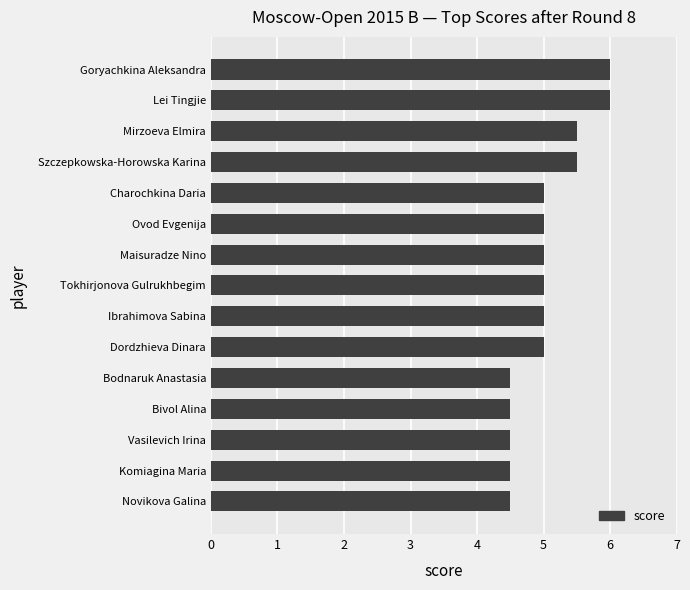

Reading top to bottom, what are all the values shown in this chart?

Goryachkina Aleksandra=6.0	Lei Tingjie=6.0	Mirzoeva Elmira=5.5	Szczepkowska-Horowska Karina=5.5	Charochkina Daria=5.0	Ovod Evgenija=5.0	Maisuradze Nino=5.0	Tokhirjonova Gulrukhbegim=5.0	Ibrahimova Sabina=5.0	Dordzhieva Dinara=5.0	Bodnaruk Anastasia=4.5	Bivol Alina=4.5	Vasilevich Irina=4.5	Komiagina Maria=4.5	Novikova Galina=4.5